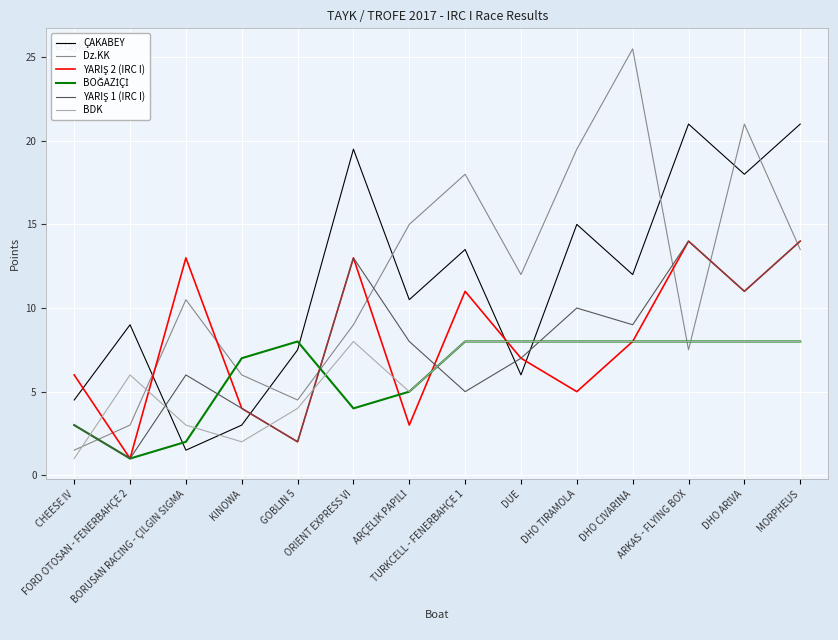

What is the highest value of the Dz.KK series?

25.5